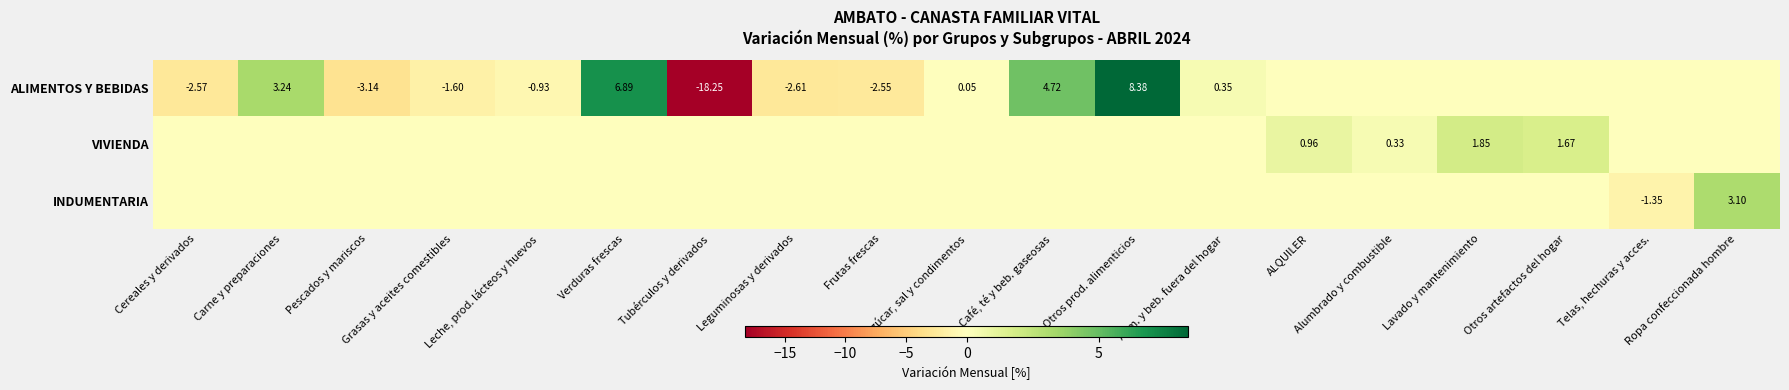

How many data points in ALIMENTOS Y BEBIDAS are less than 0?

7